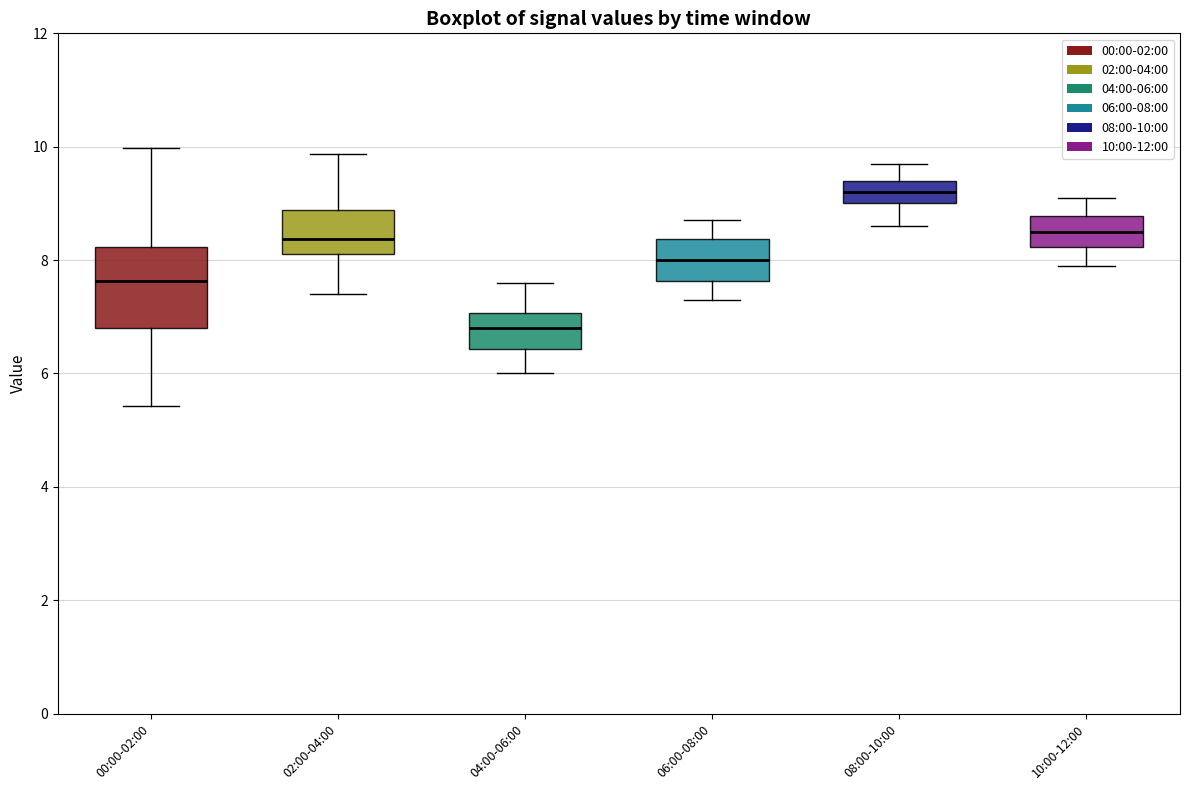

Which box's median line is the highest?

08:00-10:00